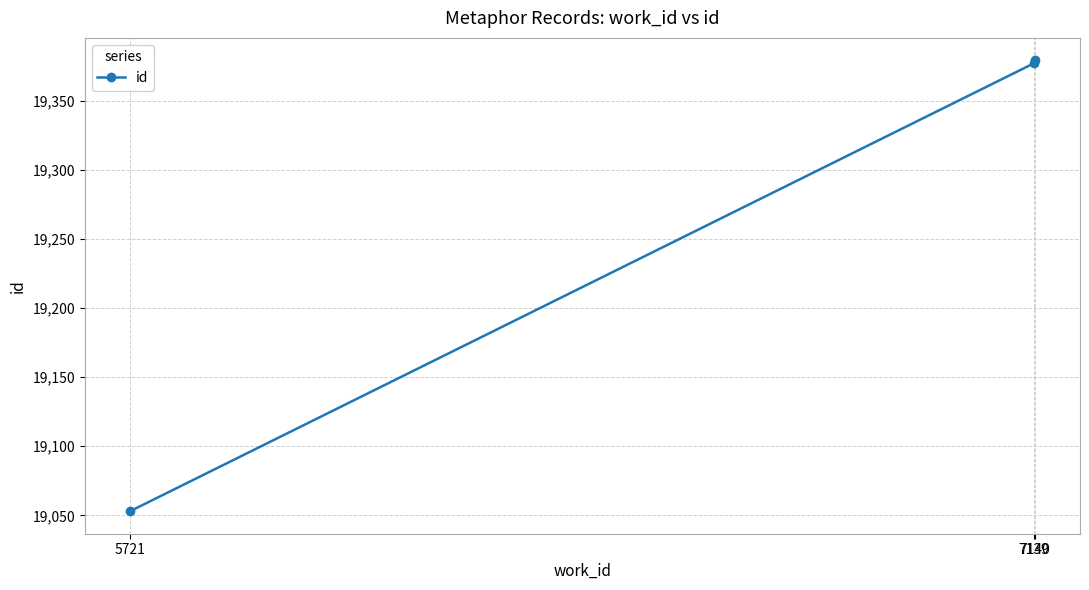

What is the average value?

19270